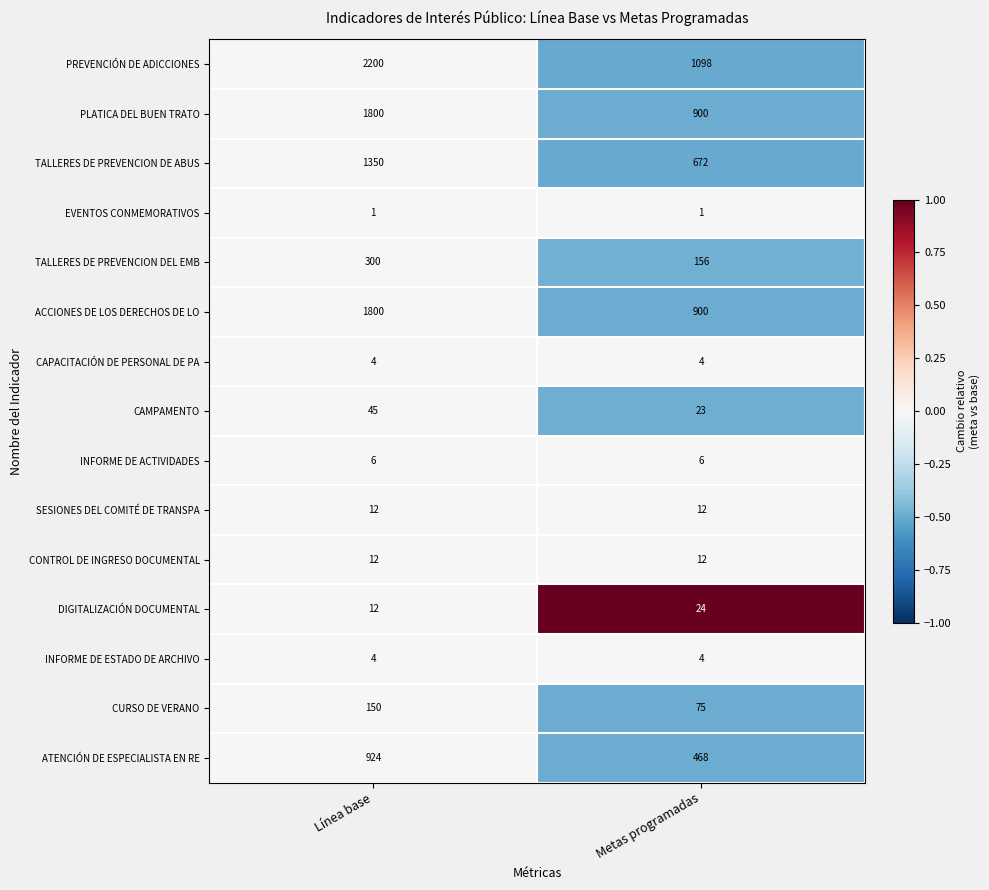

Between Línea base and Metas programadas, which series saw the biggest shift?

PREVENCIÓN DE ADICCIONES